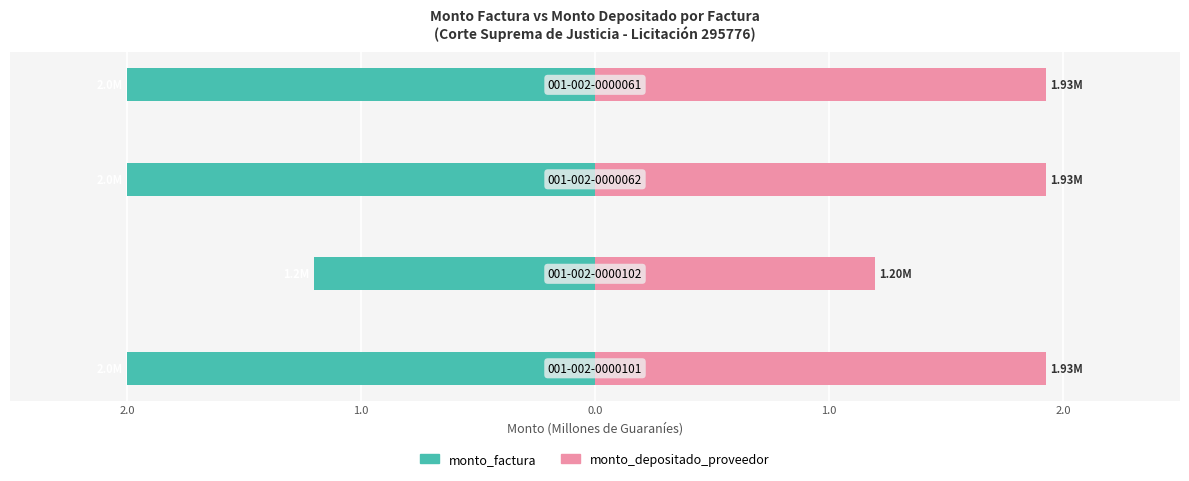

Which series changed the most between 3.0 and 2.0?

monto_factura